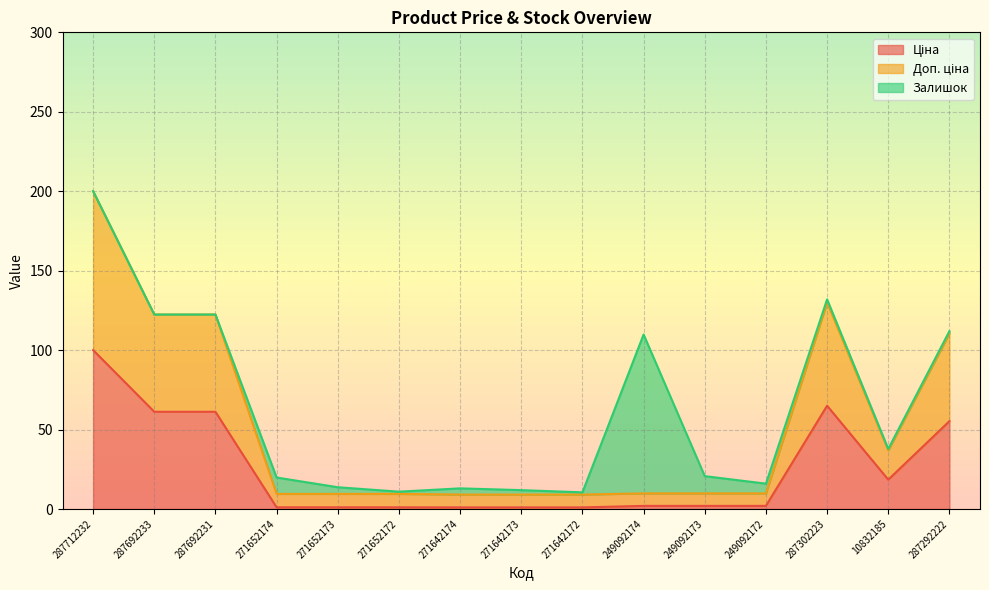

True or false: Ціна and Доп. ціна cross at least once.

False